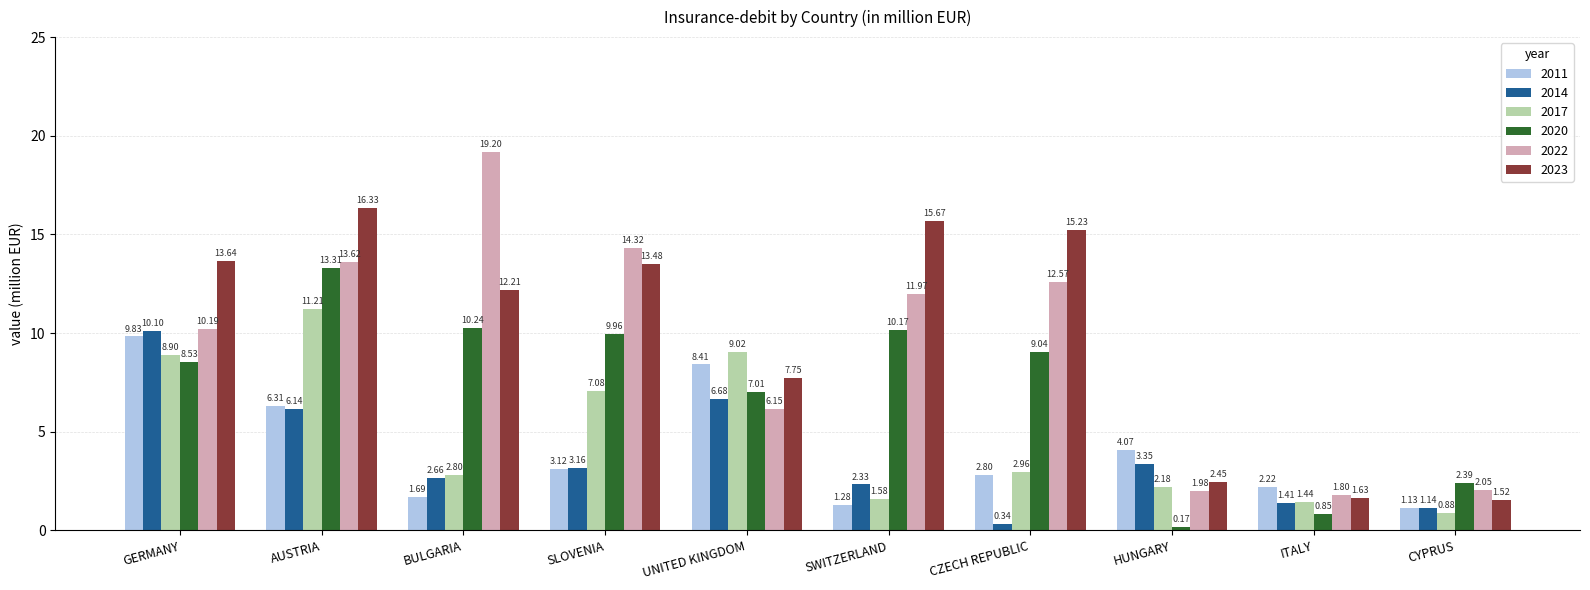

List the labels in order of 2022 value, smallest first.

ITALY, HUNGARY, CYPRUS, UNITED KINGDOM, GERMANY, SWITZERLAND, CZECH REPUBLIC, AUSTRIA, SLOVENIA, BULGARIA